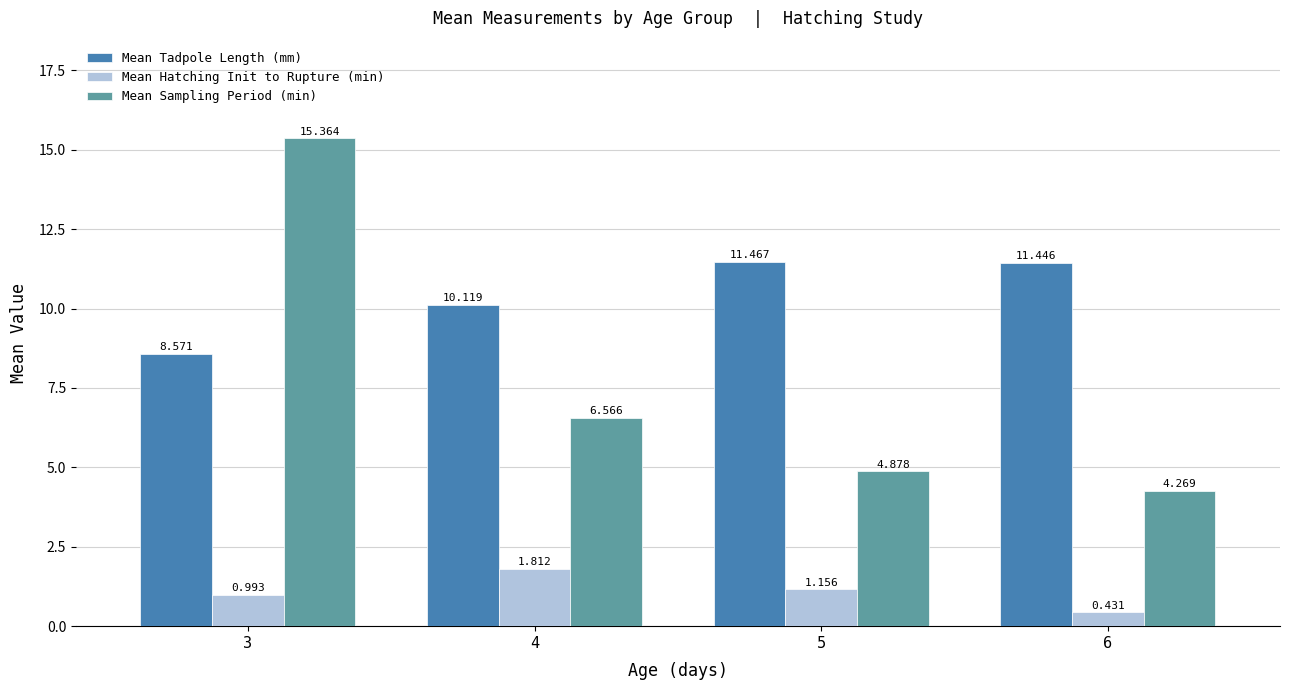

Which series changed the most between 3 and 4?

Mean Sampling Period (min)